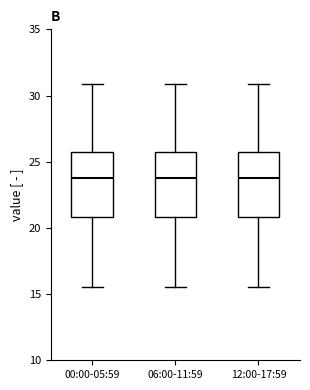

Reading left to right, read every box against the y-axis: the position of its median line, the range the box covers, and the ends of its whiskers. The values are not printed on the chart, so give them approximately, as read against the axis.

00:00-05:59: median 24.0, box 21.0 to 26.0, whiskers 15.5 to 31.0
06:00-11:59: median 24.0, box 21.0 to 26.0, whiskers 15.5 to 31.0
12:00-17:59: median 24.0, box 21.0 to 26.0, whiskers 15.5 to 31.0